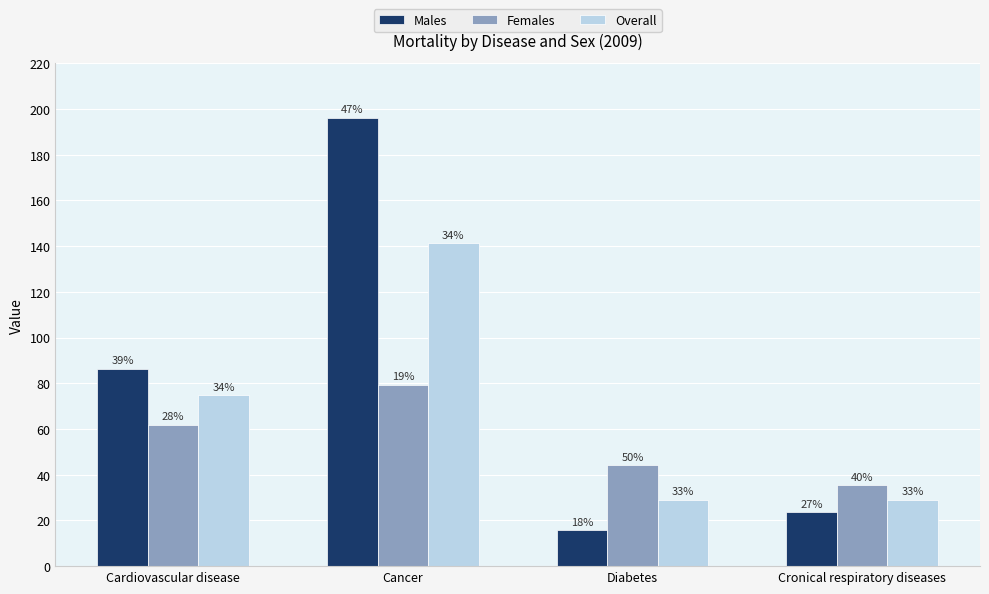

What position from the left is Diabetes?

3